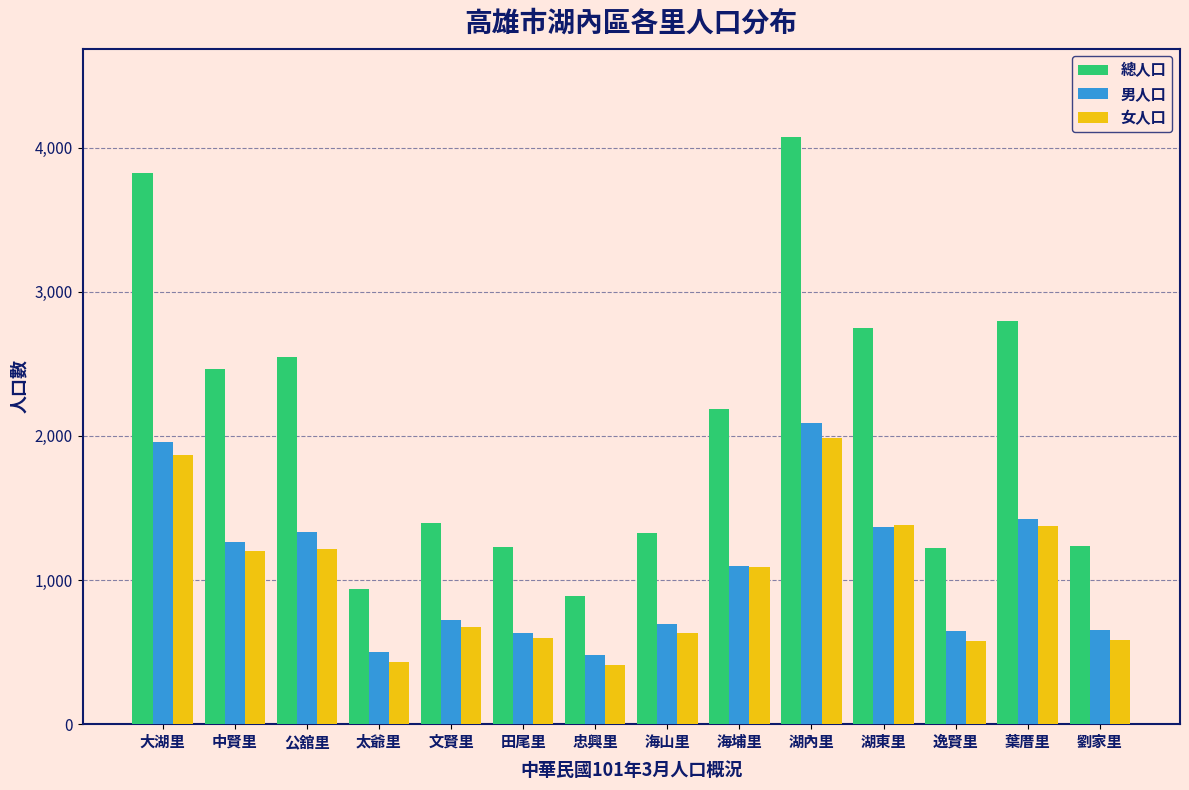

Is it true that 女人口 equals 672 at 文賢里?

True